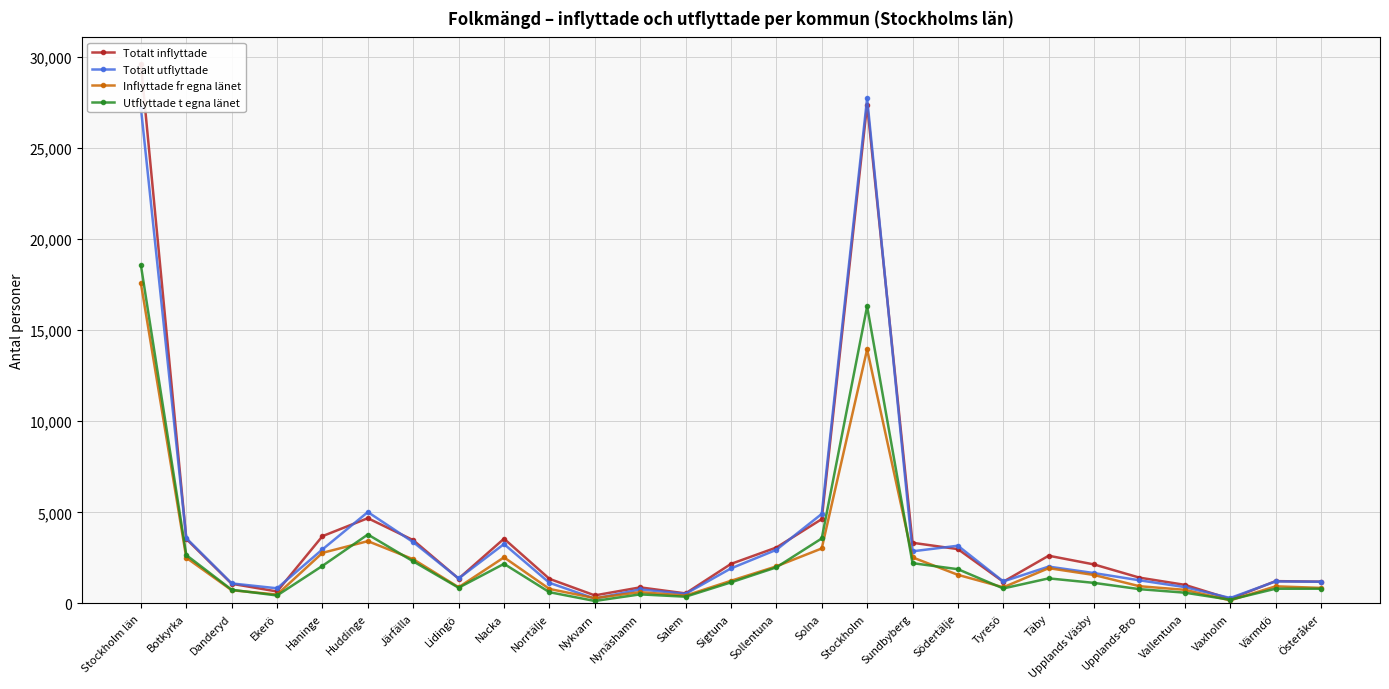

Where is Utflyttade t egna länet nearest to the value 9344?

Huddinge